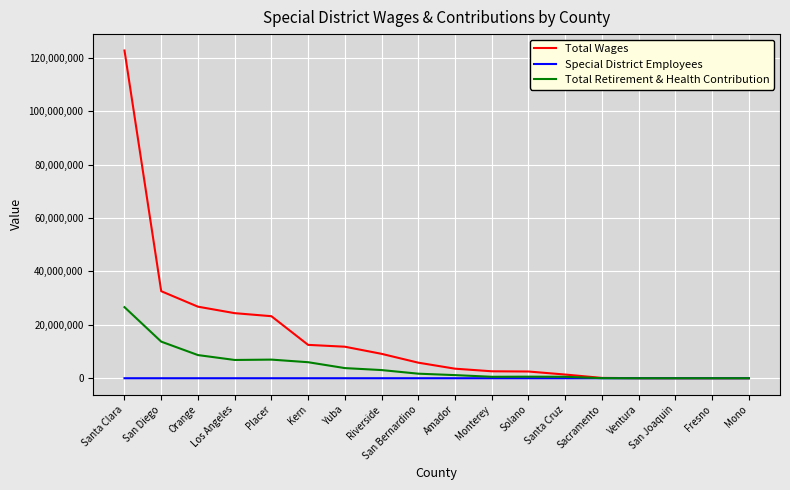

Rank the series by their maximum value, from highest to lowest.

Total Wages, Total Retirement & Health Contribution, Special District Employees